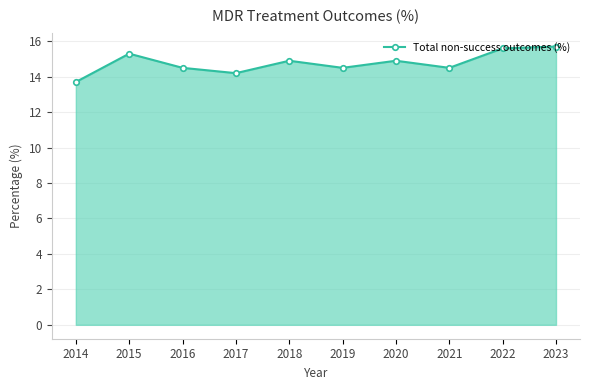

Which has a higher value, 2020 or 2015?

2015